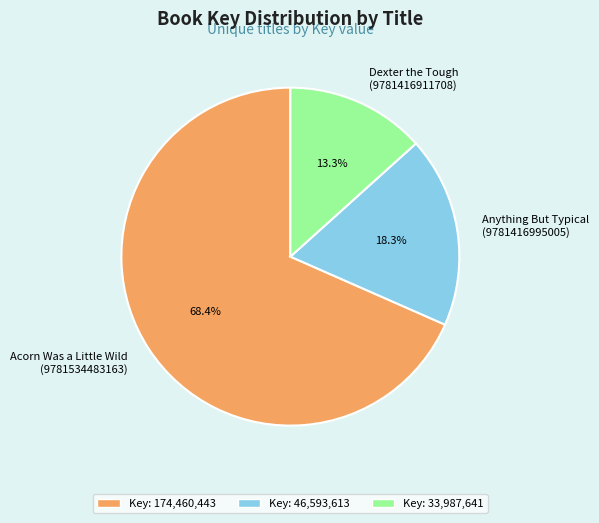

Rank the categories by value from highest to lowest.

Acorn Was a Little Wild (9781534483163), Anything But Typical (9781416995005), Dexter the Tough (9781416911708)